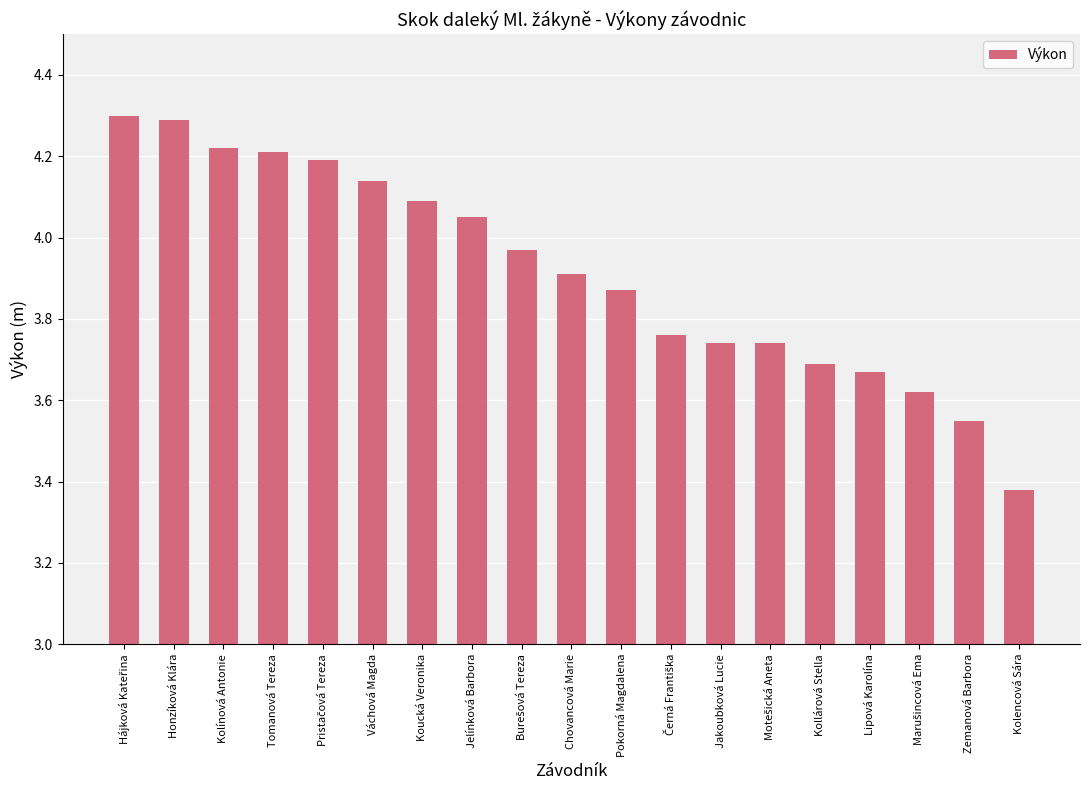

Does the chart contain stacked bars?

No